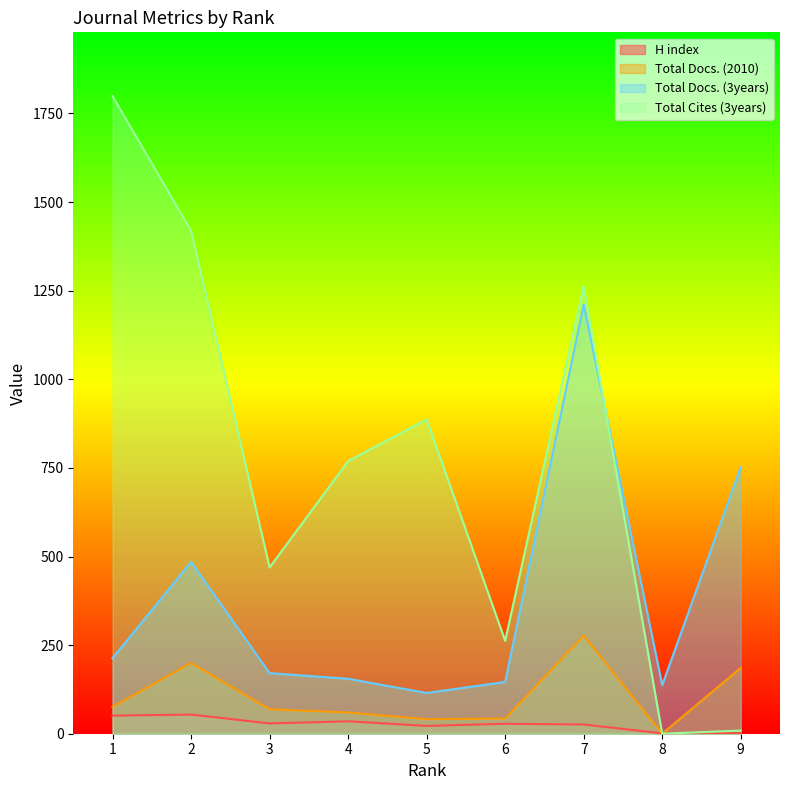

List the series in order of their peak value, highest first.

Total Cites (3years), Total Docs. (3years), Total Docs. (2010), H index